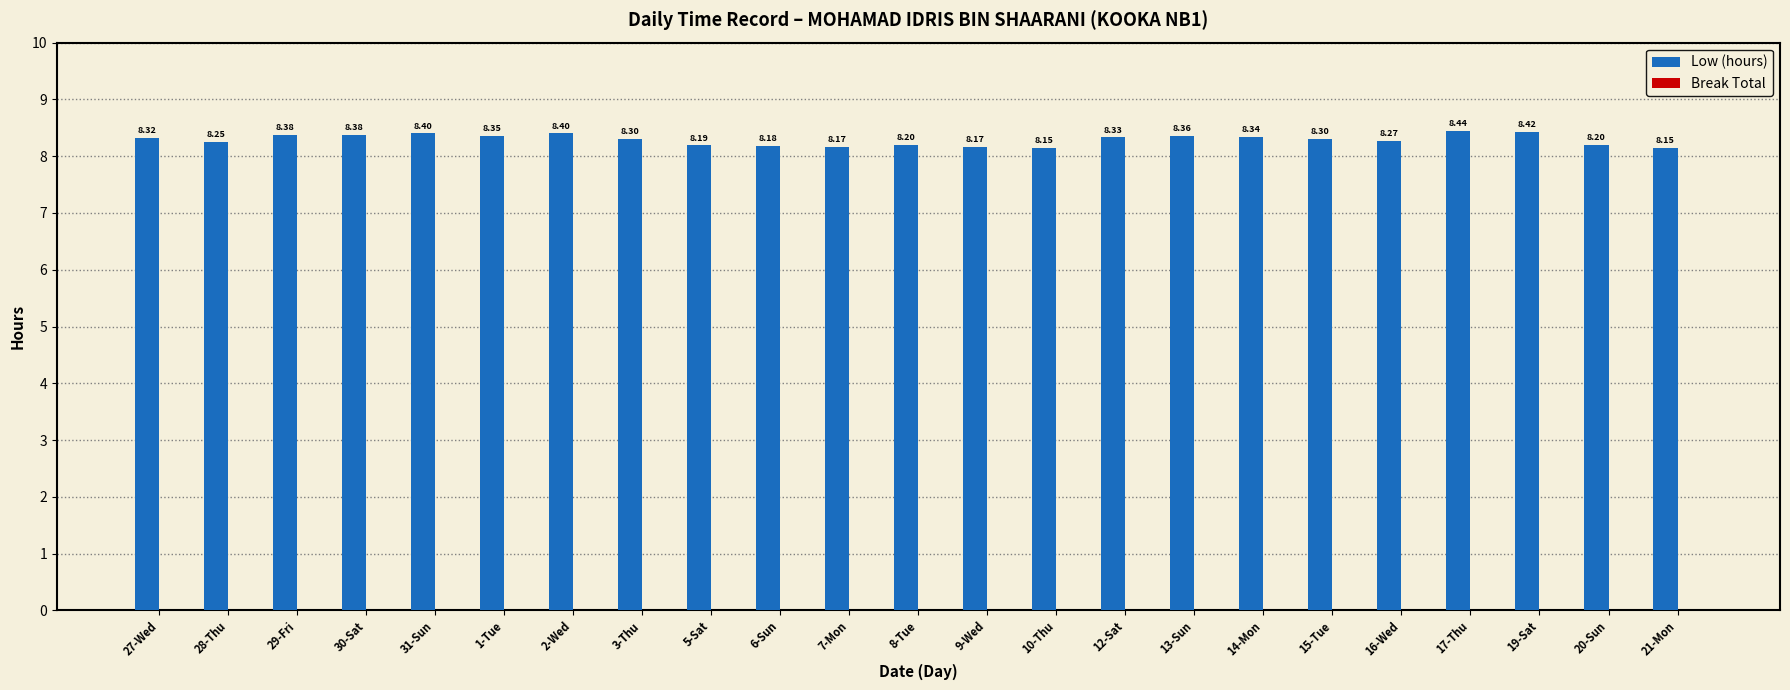

Which has a higher value, 21-Mon or 8-Tue?

8-Tue